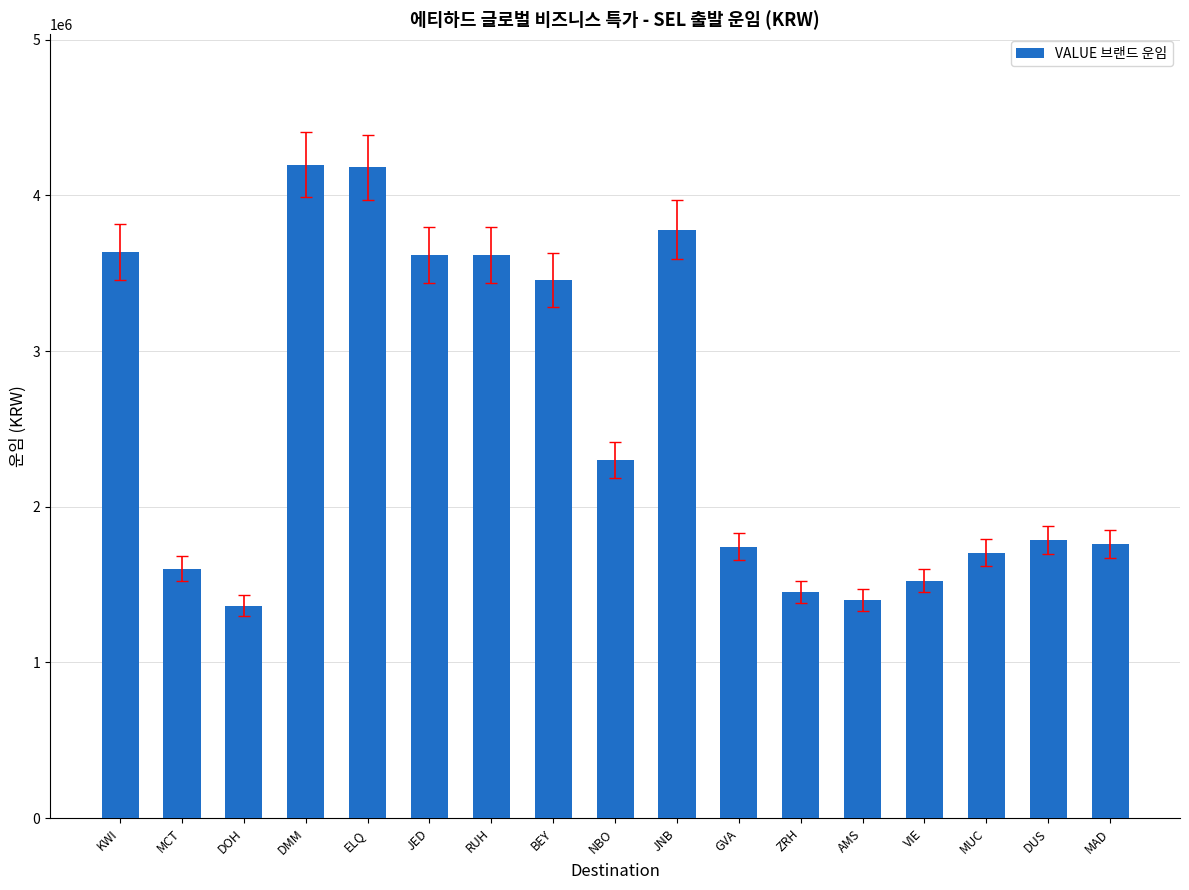

Does the chart contain stacked bars?

No